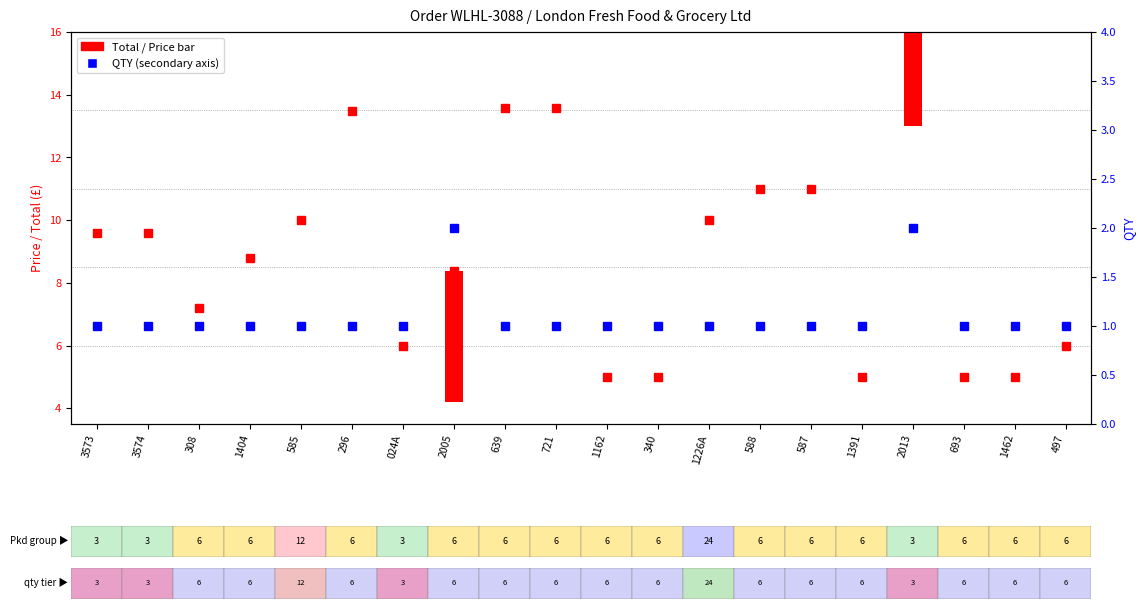

What is the sum of the values at 585 and 1226A?

2